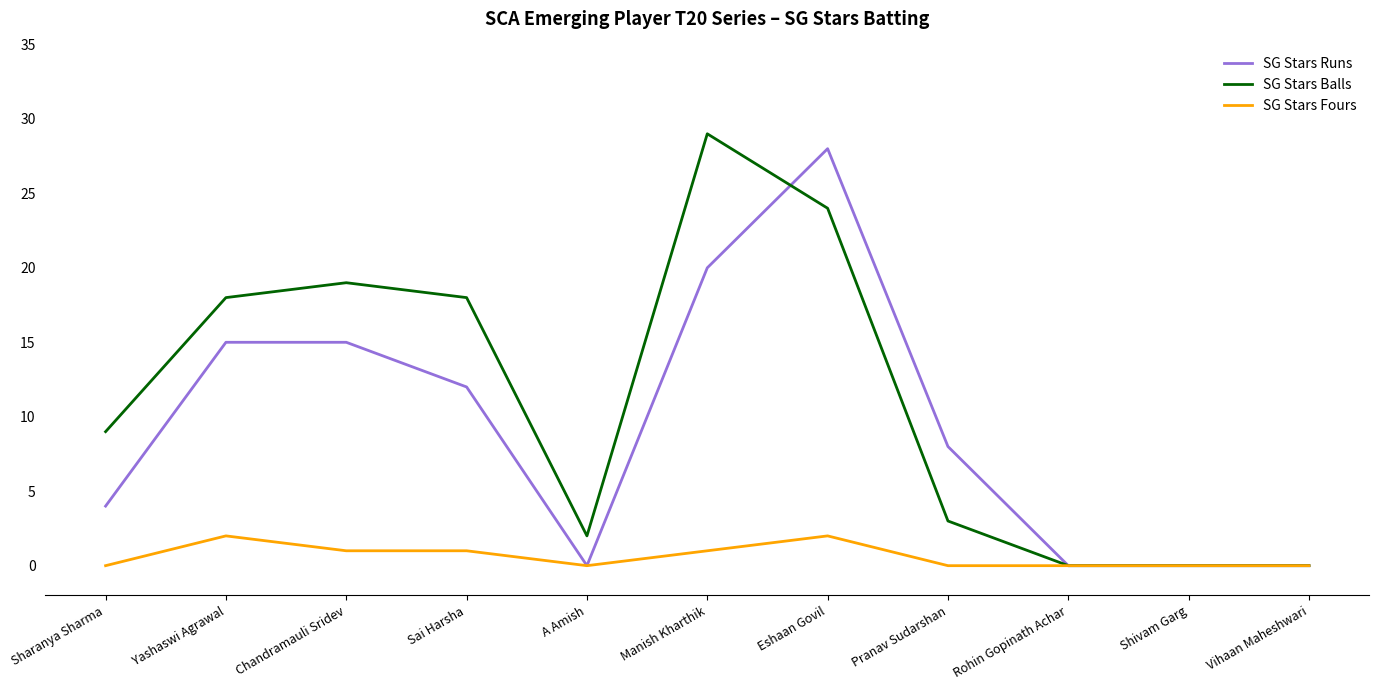

Does the chart display data point markers on the line(s)?

No